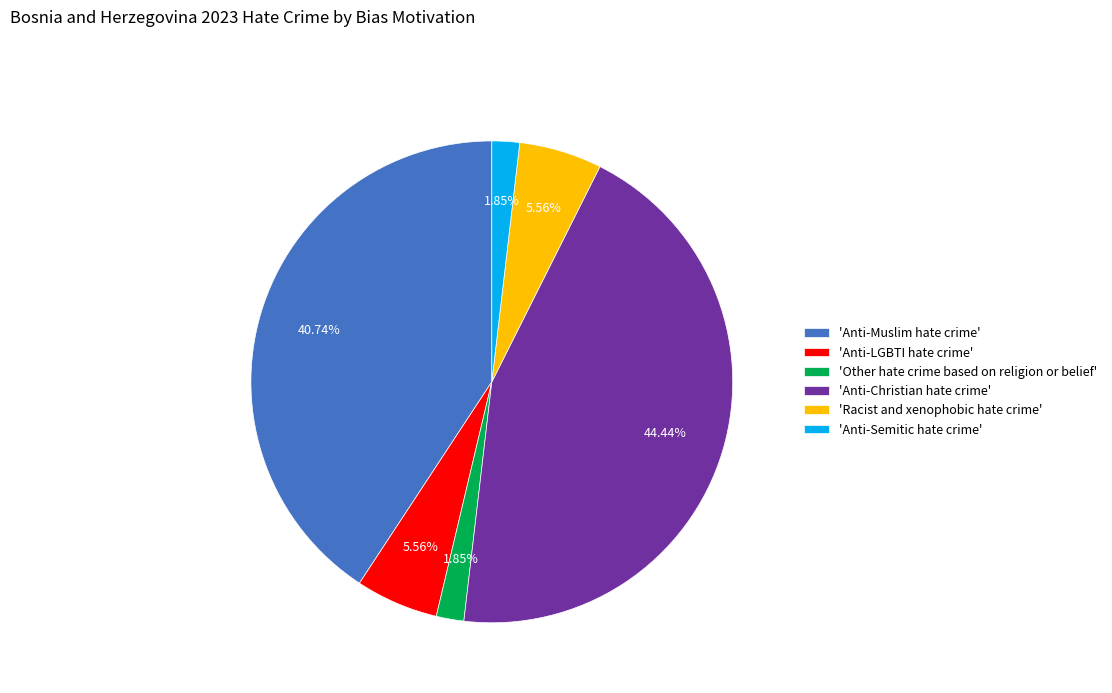

Is the sum of 'Other hate crime based on religion or belief' and 'Anti-Muslim hate crime' greater than half?

No